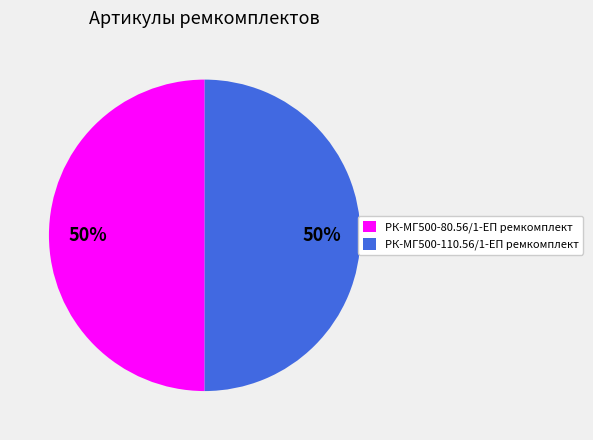

The РК-МГ500-110.56/1-ЕП ремкомплект slice represents 64% of the pie. True or false?

False